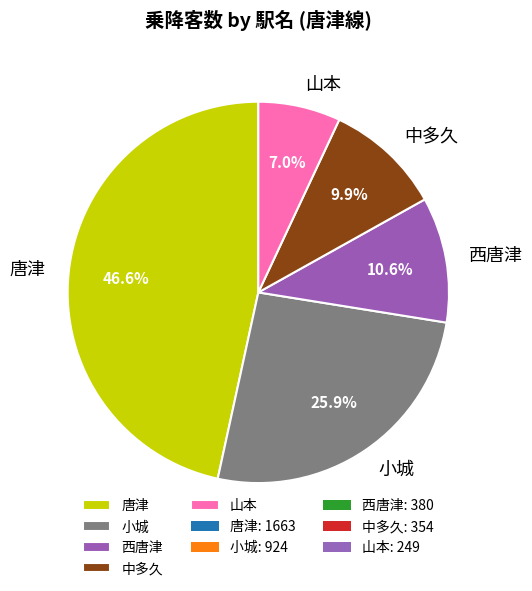

Rank the categories by value from lowest to highest.

山本, 中多久, 西唐津, 小城, 唐津